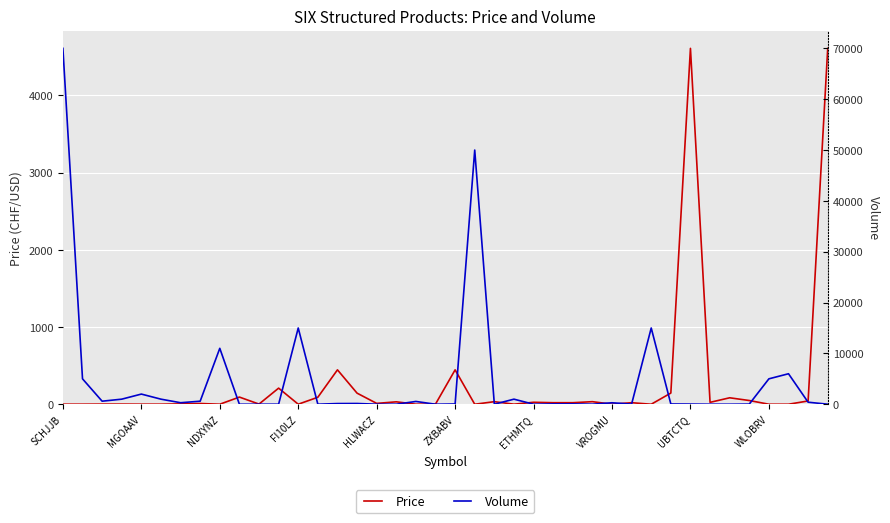

How many lines are shown in the chart?

2